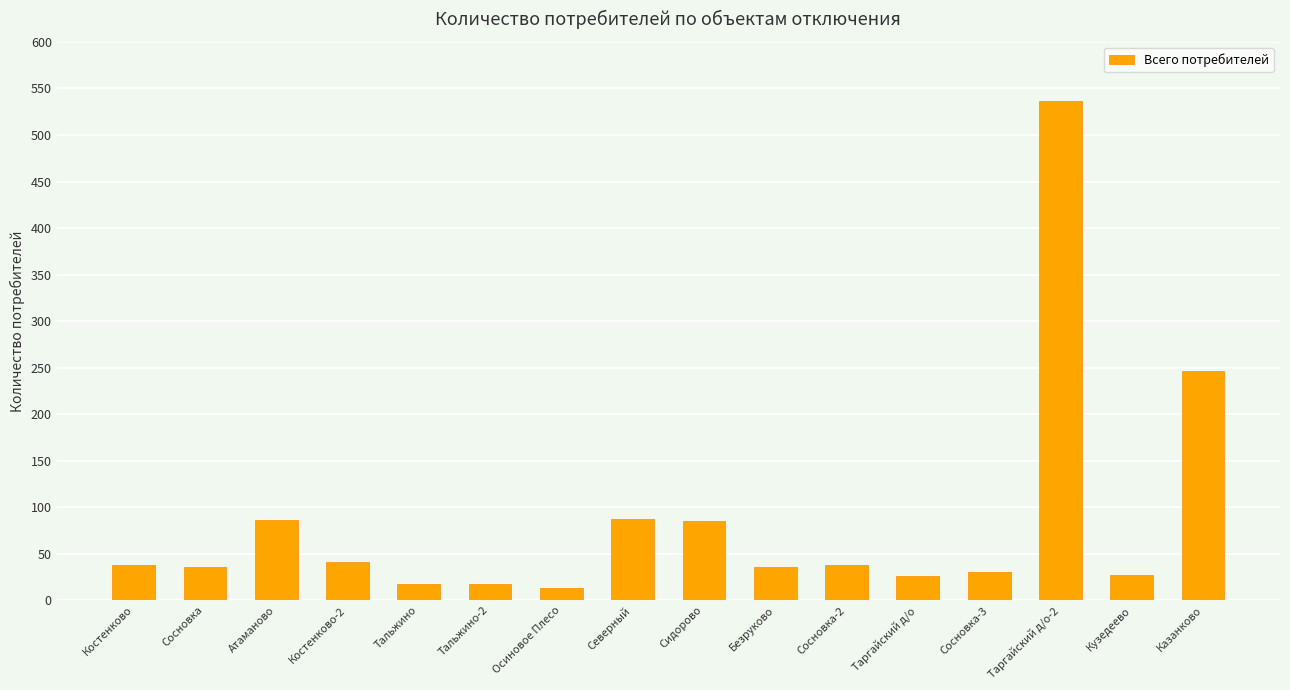

At which label is the value closest to 274?

Казанково